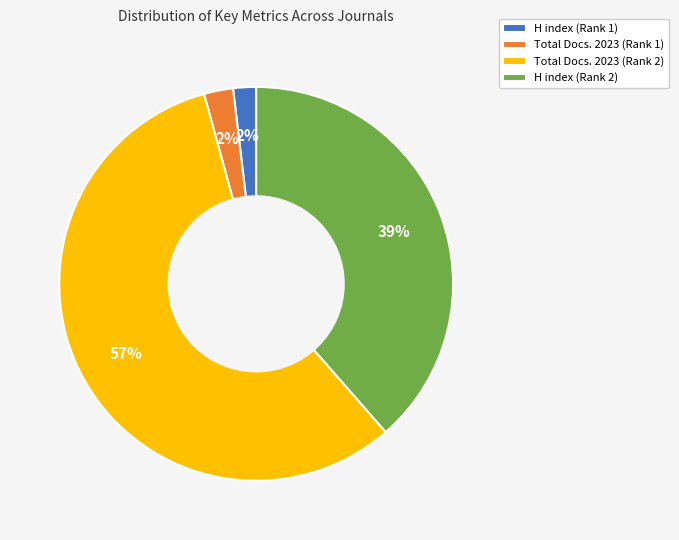

Which category has the biggest portion of the pie?

Total Docs. 2023 (Rank 2)